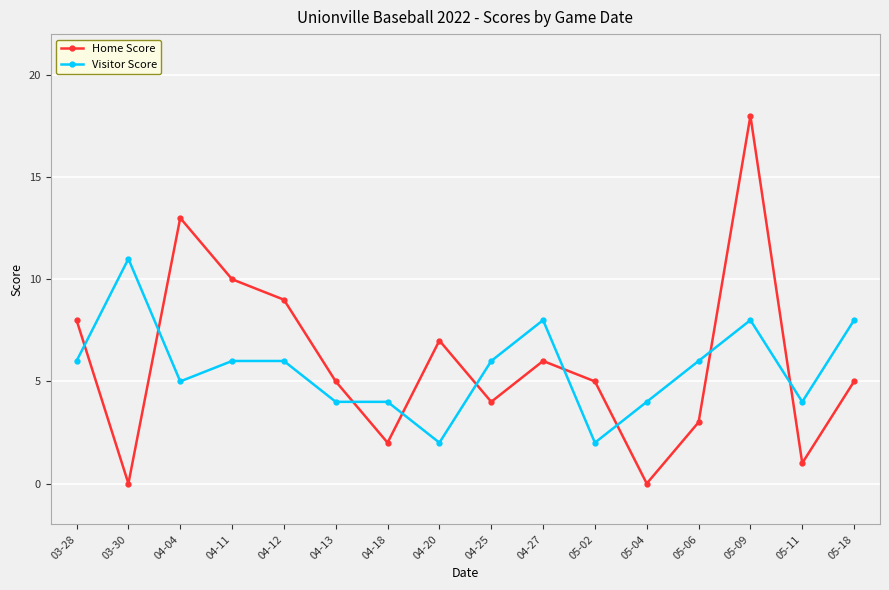

Between which two adjacent categories do Home Score and Visitor Score first intersect?

03-28 and 03-30